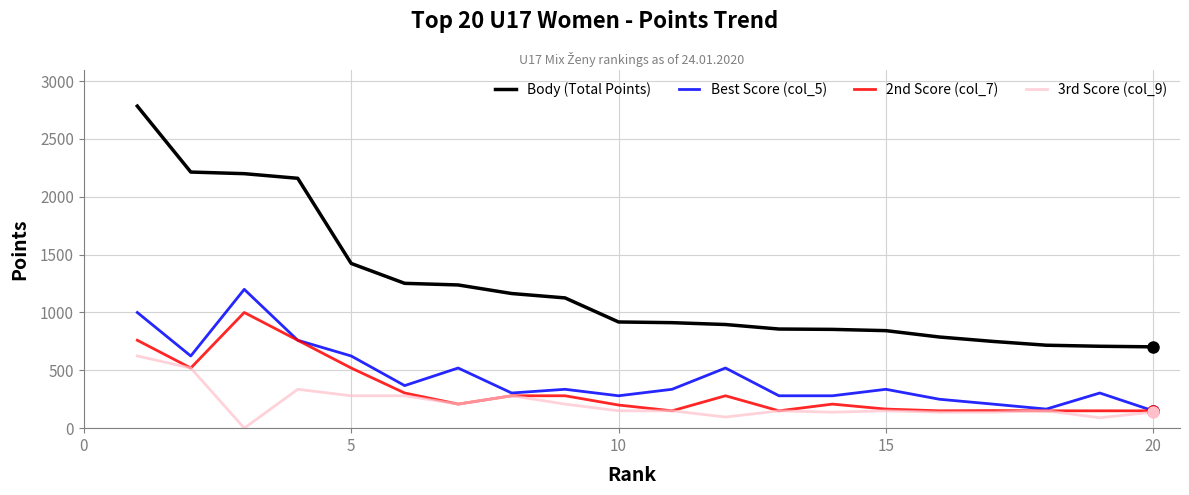

True or false: 2nd Score (col_7) and Body (Total Points) cross at least once.

False